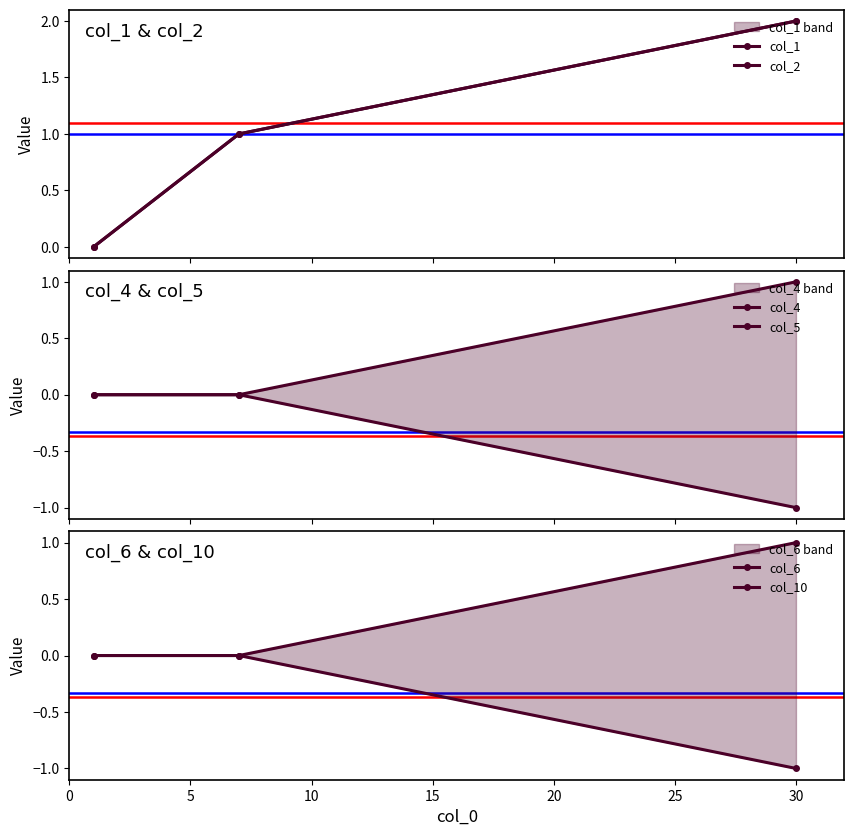

What is the sum of all col_10 values?

1